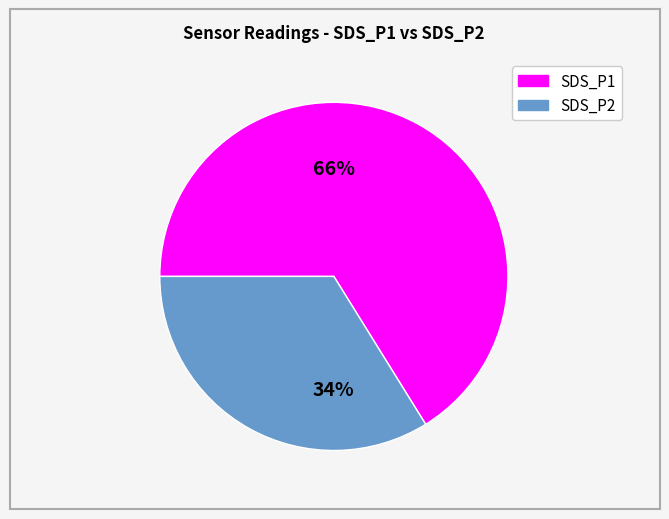

What is the largest slice in the pie chart?

SDS_P1